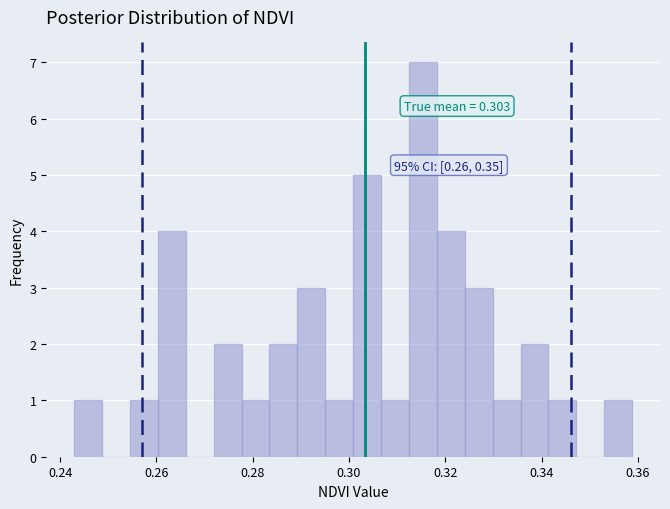

Around what value on the x-axis is the tallest bar? Give the approximate position of its centre, as read against the axis.

0.316